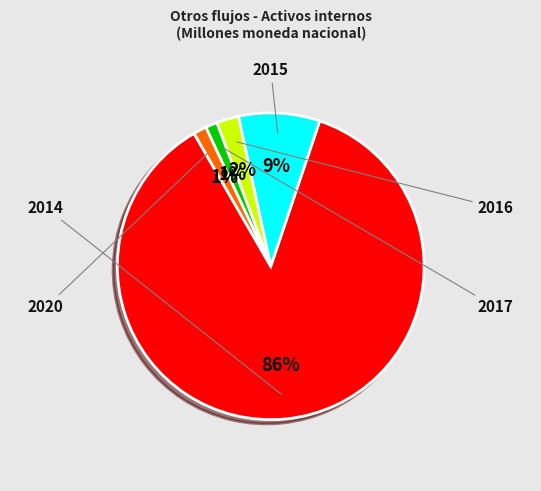

Combined, do 2020 and 2016 account for over 50%?

No